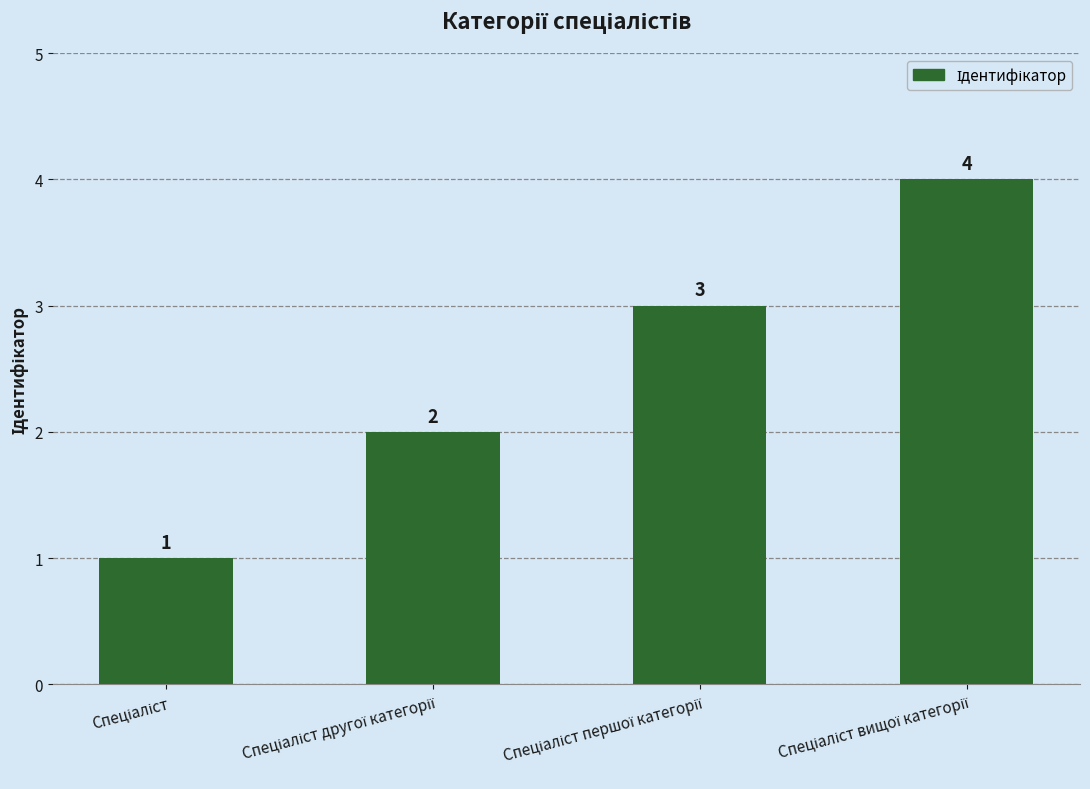

How many bars are there in total?

4